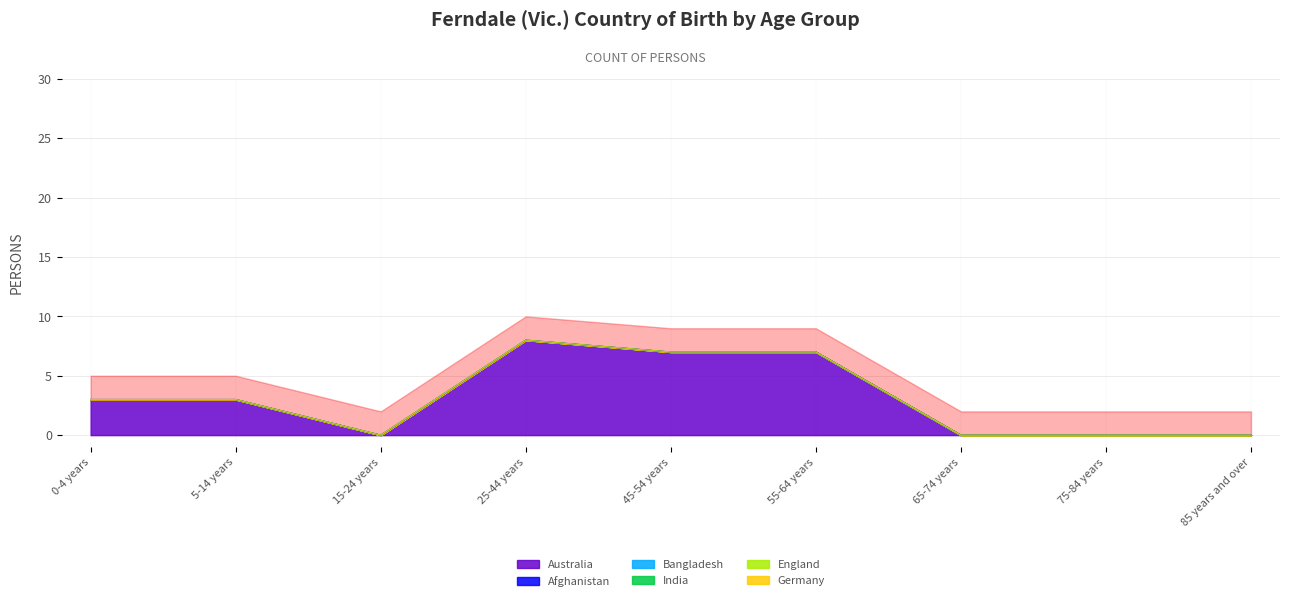

What is the average value of the Australia series?

3